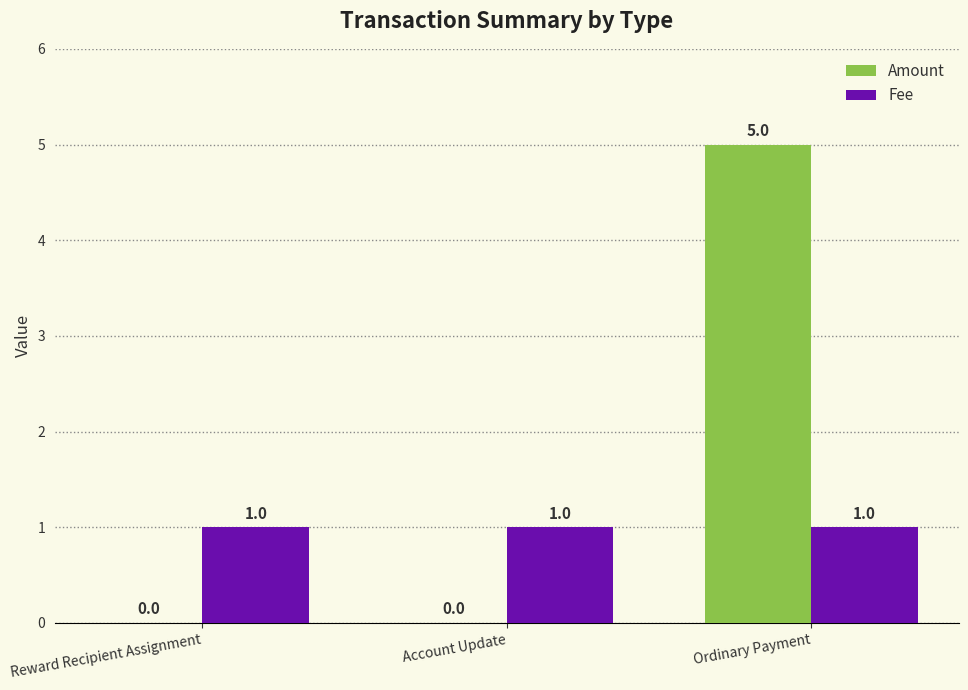

What are all the series names shown in the legend?

Amount, Fee